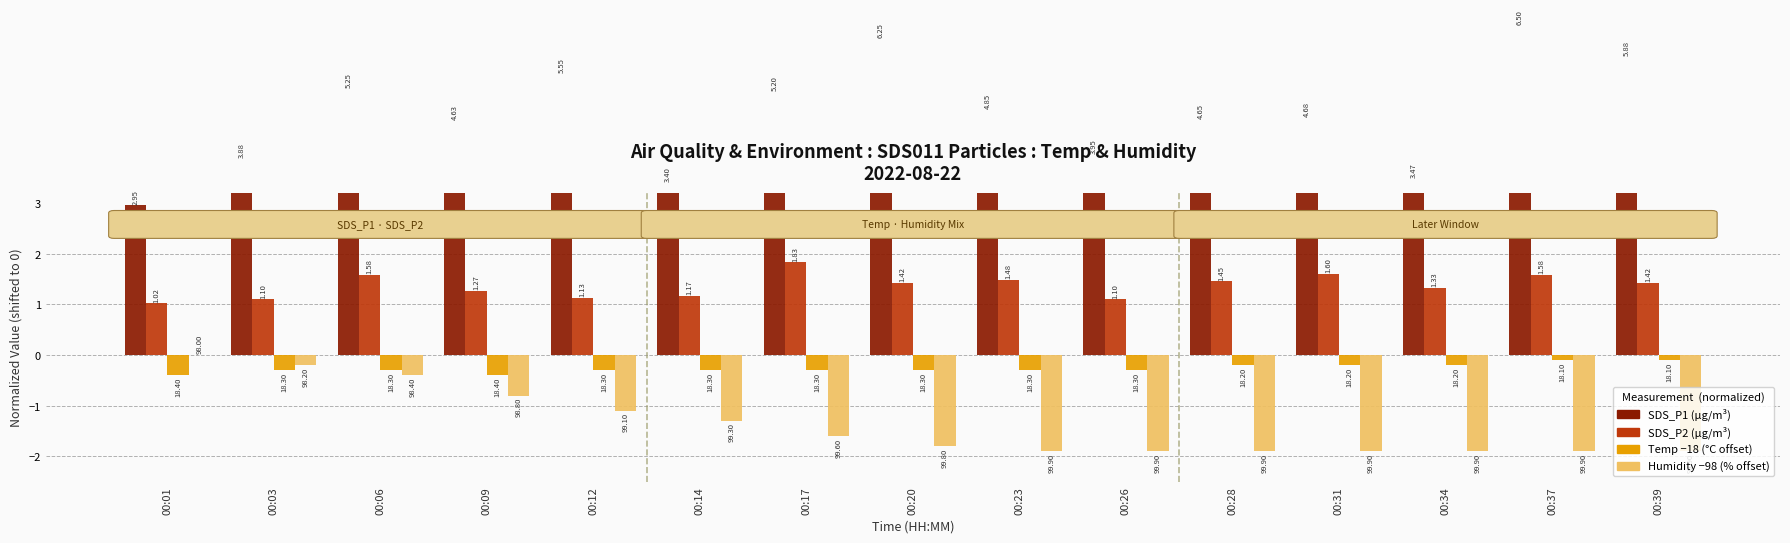

Reading right to left, list all the values displayed in this chart.

SDS_P1: 5.9	6.5	3.5	4.7	4.7	4.0	4.8	6.2	5.2	3.4	5.5	4.6	5.2	3.9	3.0
SDS_P2: 1.4	1.6	1.3	1.6	1.4	1.1	1.5	1.4	1.8	1.2	1.1	1.3	1.6	1.1	1.0
Temp: -0.1	-0.1	-0.2	-0.2	-0.2	-0.3	-0.3	-0.3	-0.3	-0.3	-0.3	-0.4	-0.3	-0.3	-0.4
Humidity: -1.9	-1.9	-1.9	-1.9	-1.9	-1.9	-1.9	-1.8	-1.6	-1.3	-1.1	-0.8	-0.4	-0.2	0.0